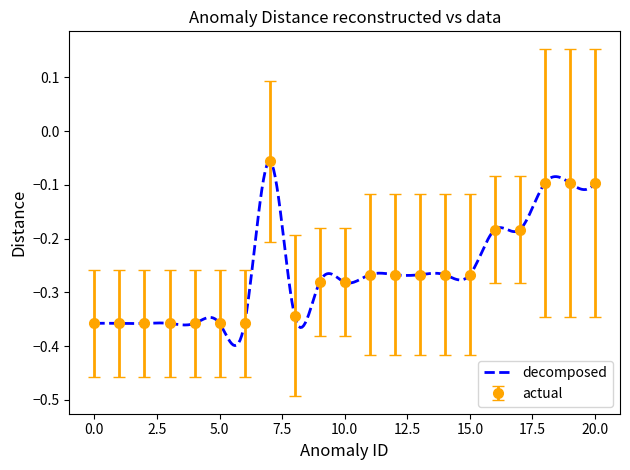

What is the sum of the values at 14 and 5?

-0.6